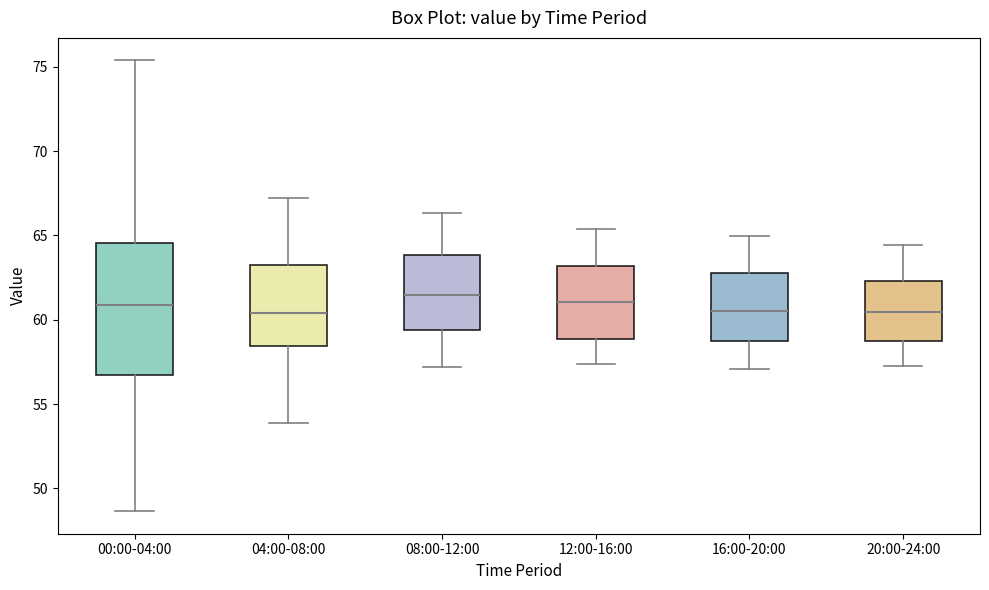

Reading left to right, read every box against the y-axis: the position of its median line, the range the box covers, and the ends of its whiskers. The values are not printed on the chart, so give them approximately, as read against the axis.

00:00-04:00: median 61.0, box 56.5 to 64.5, whiskers 48.5 to 75.5
04:00-08:00: median 60.5, box 58.5 to 63.5, whiskers 54.0 to 67.0
08:00-12:00: median 61.5, box 59.5 to 64.0, whiskers 57.0 to 66.5
12:00-16:00: median 61.0, box 59.0 to 63.0, whiskers 57.5 to 65.5
16:00-20:00: median 60.5, box 58.5 to 63.0, whiskers 57.0 to 65.0
20:00-24:00: median 60.5, box 58.5 to 62.5, whiskers 57.5 to 64.5